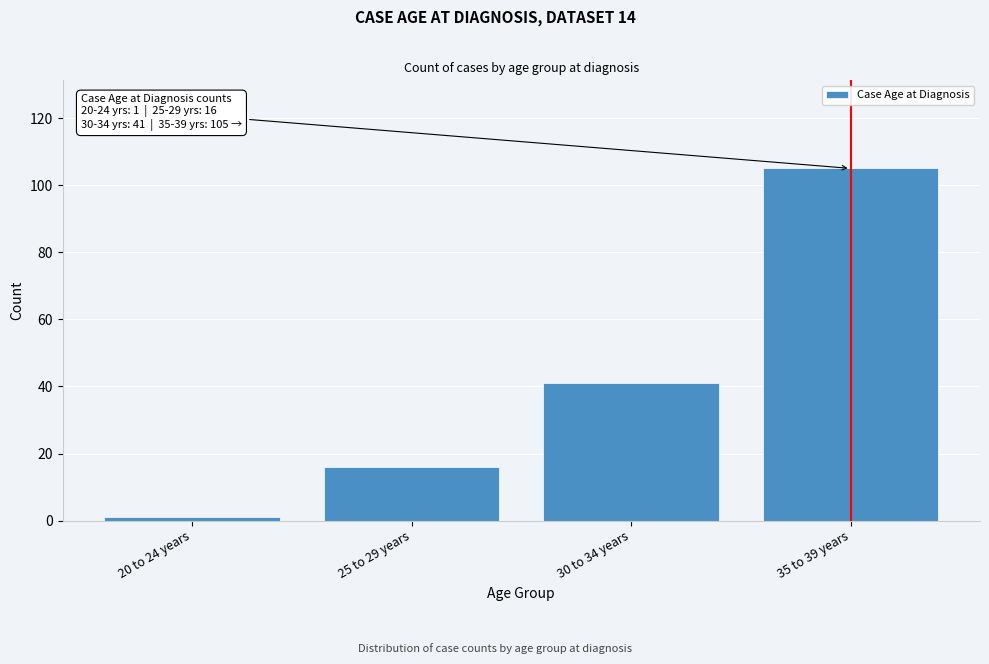

Reading right to left, list all the values displayed in this chart.

105	41	16	1